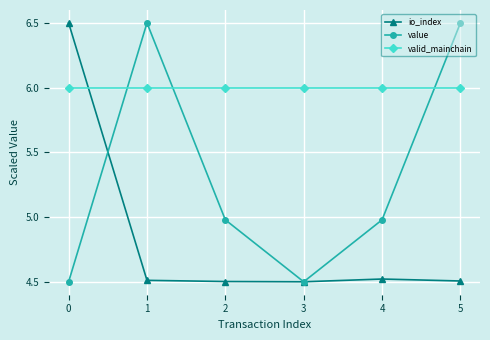

How many lines are shown in the chart?

3